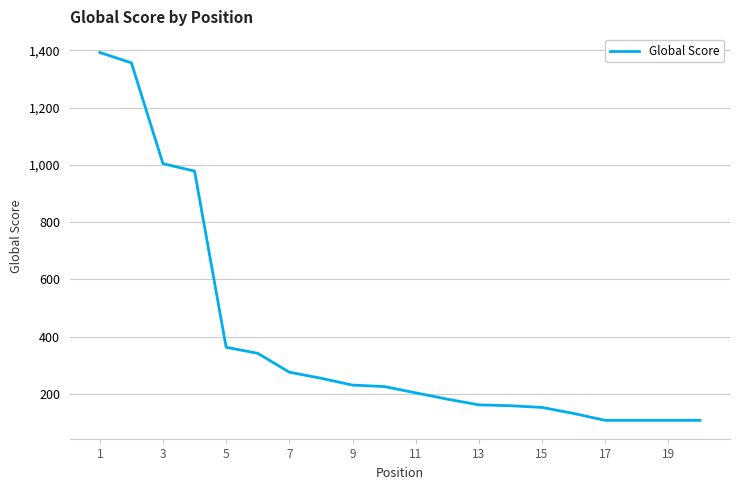

How many categories are shown in the chart?

20